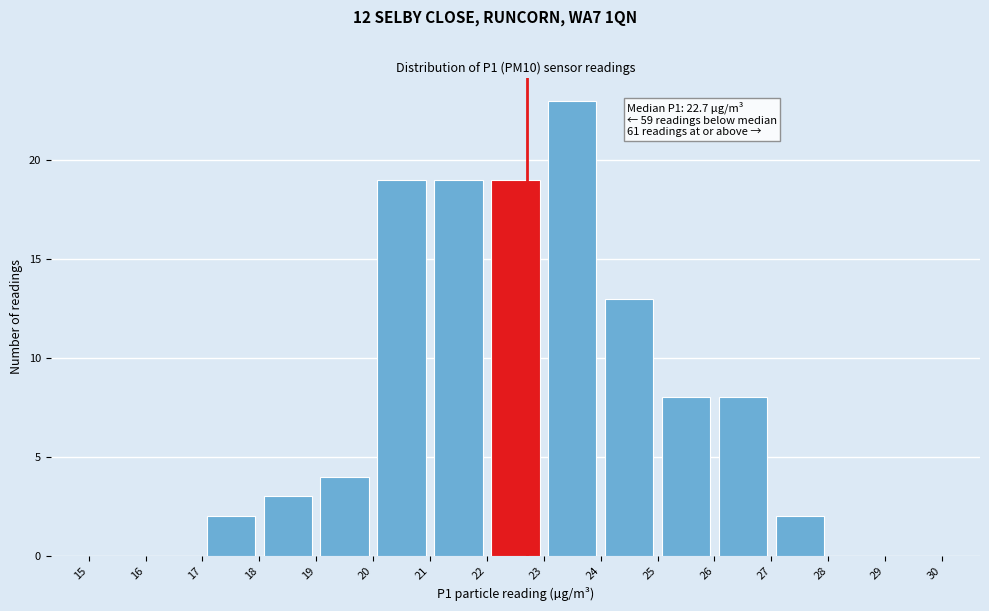

Over which range of the x-axis is the bar tallest?

23 to 24